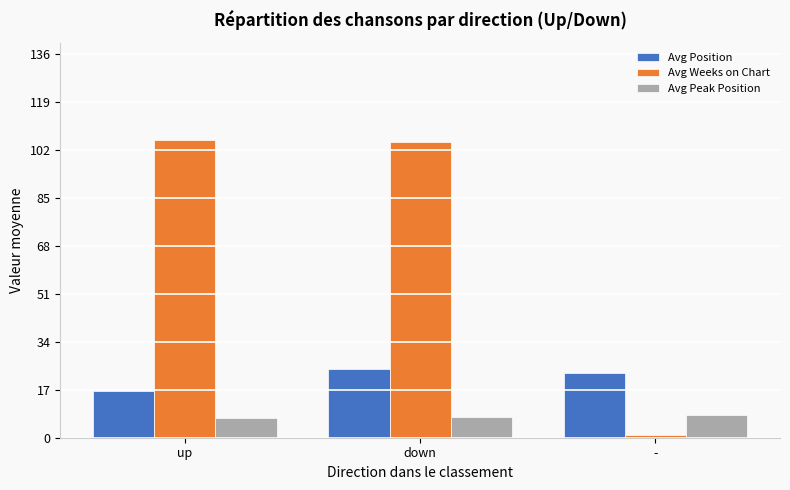

Rank the series by their average value, from lowest to highest.

Avg Peak Position, Avg Position, Avg Weeks on Chart